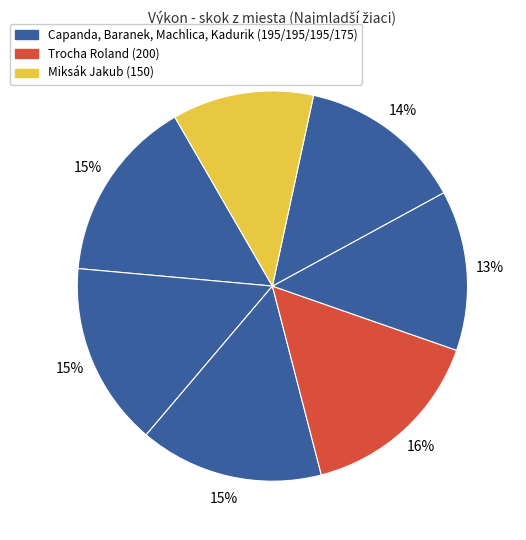

To the nearest percent, what is the difference between the largest and smallest slice percentages?

4%